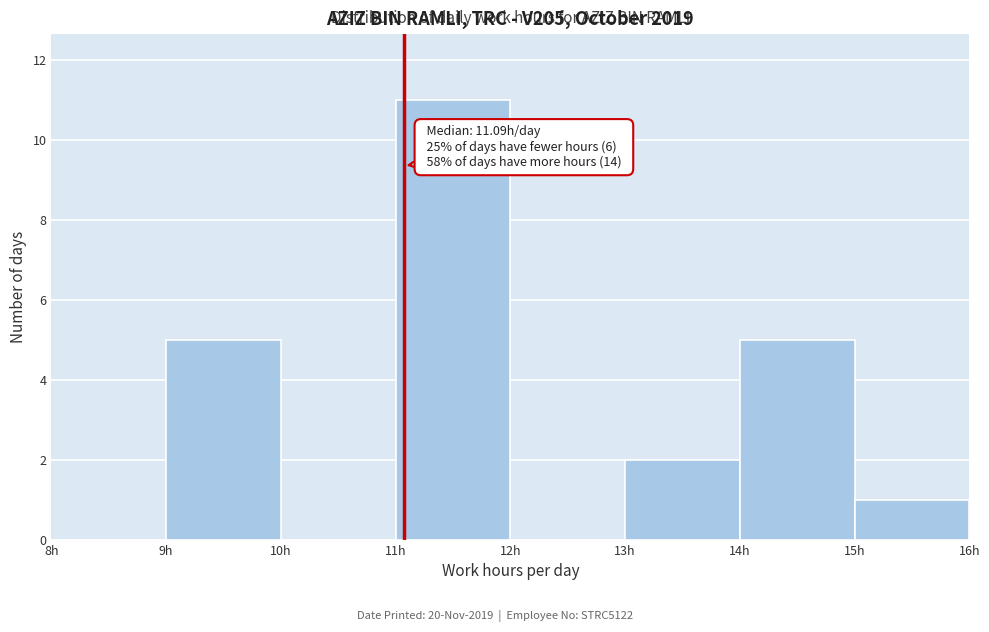

Over which range of the x-axis is the bar tallest?

11 to 12